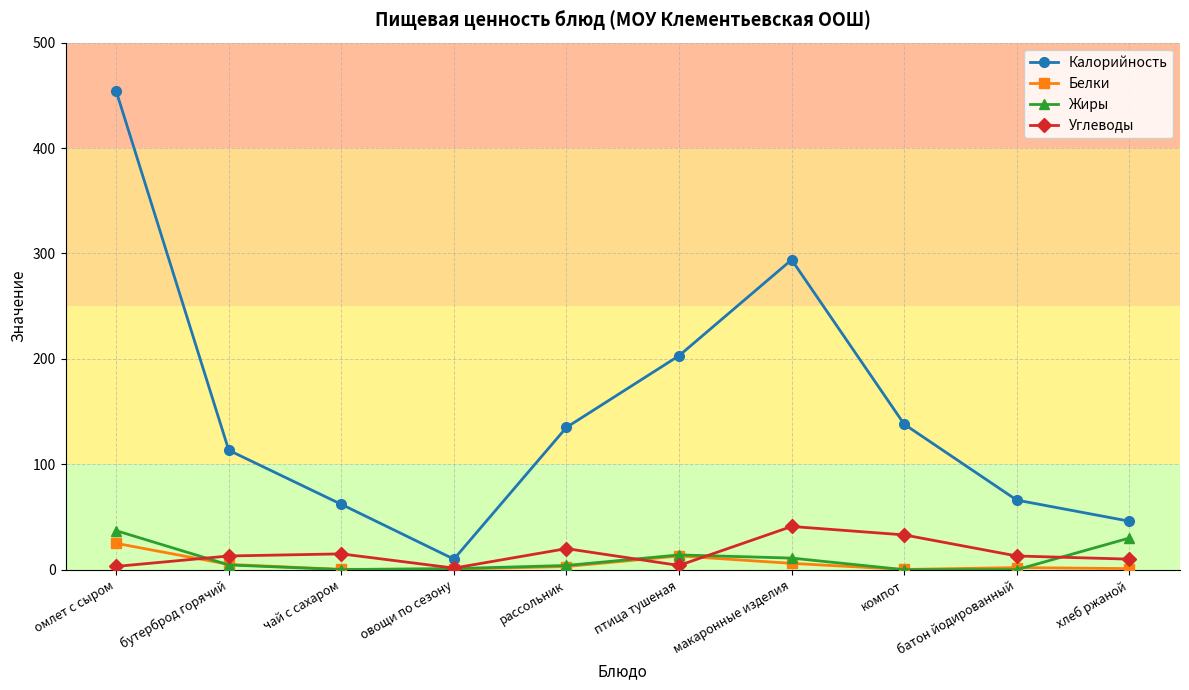

Which series has the largest range (max minus min)?

Калорийность